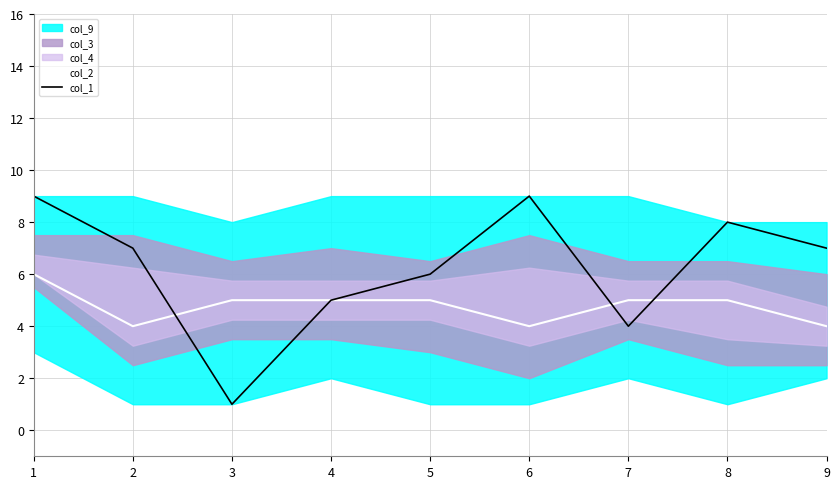

At which label is col_2 closest to 5?

3